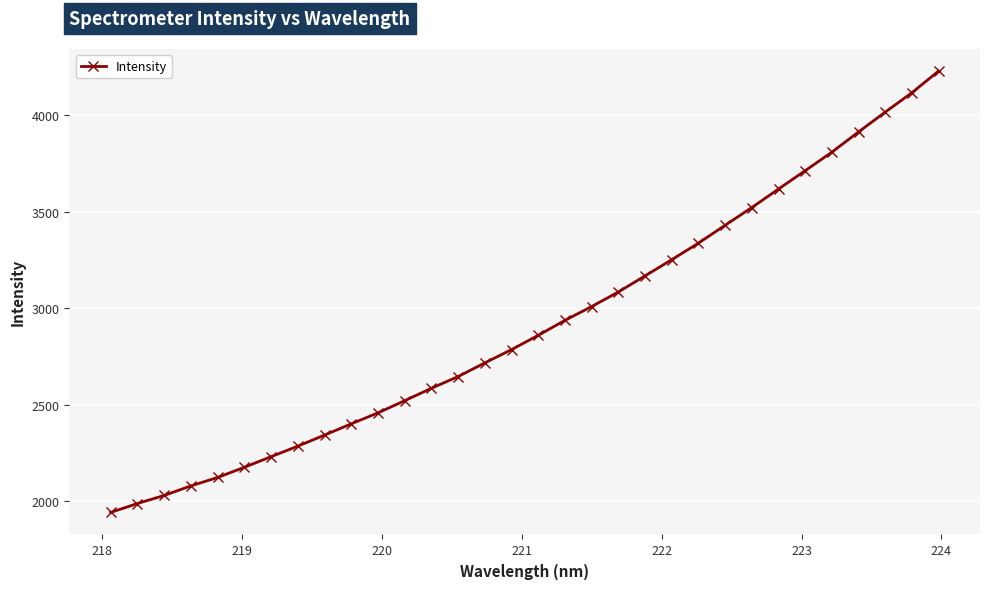

What is the value of the 16th point from the left?

2785.8